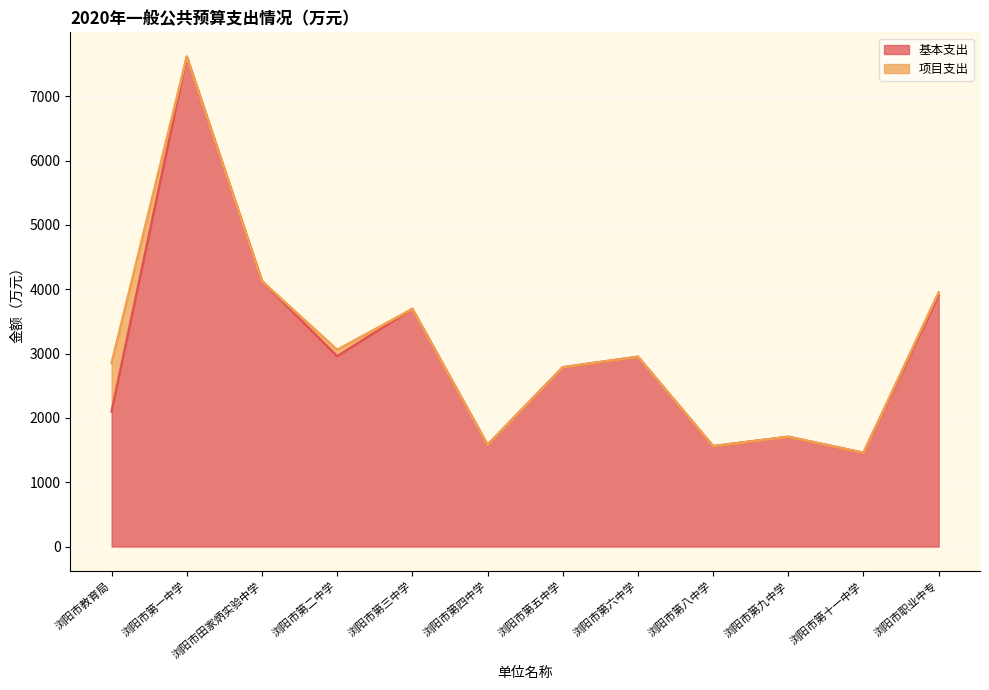

Between 浏阳市第八中学 and 浏阳市第九中学, which is larger?

浏阳市第九中学